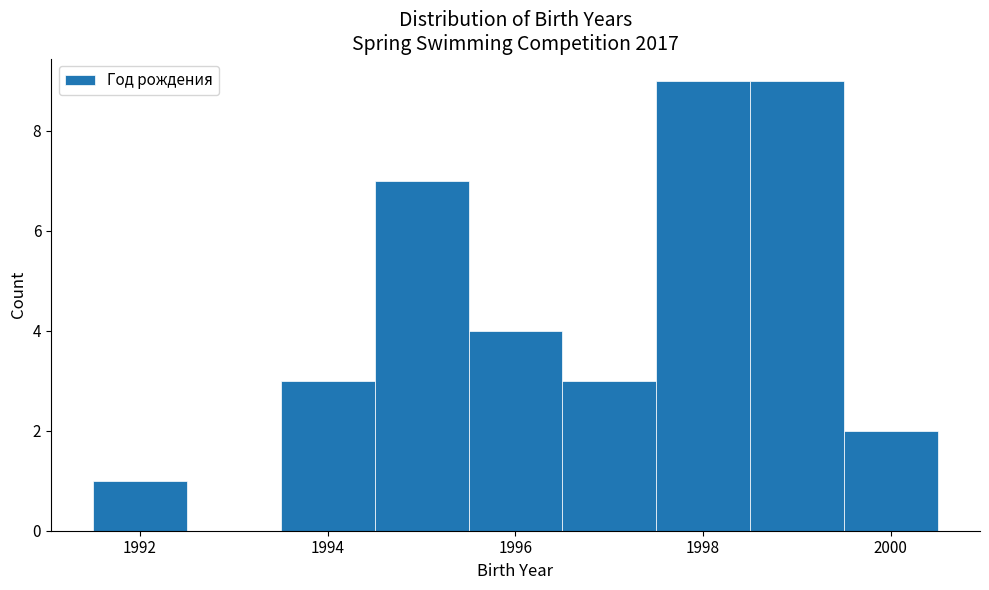

What is the height of the bar covering 1995.5 to 1996.5 on the x-axis? Neither the bar edges nor the heights are printed on the chart, so give them approximately, as read against the axes.

4